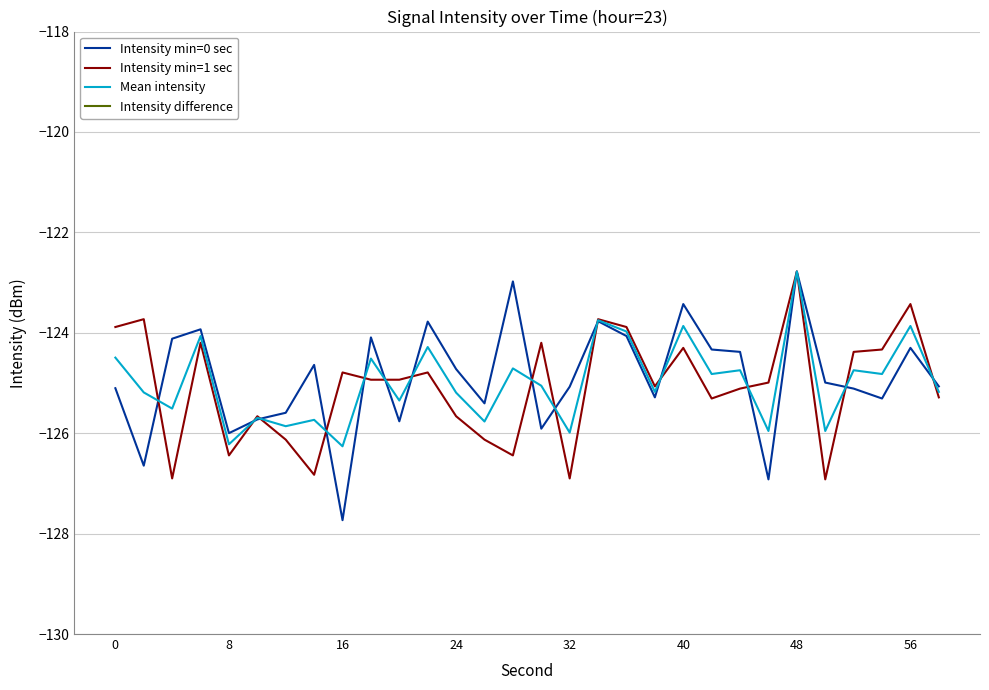

Which series ends up on top after the final intersection of Intensity min=1 sec and Intensity min=0 sec?

Intensity min=0 sec